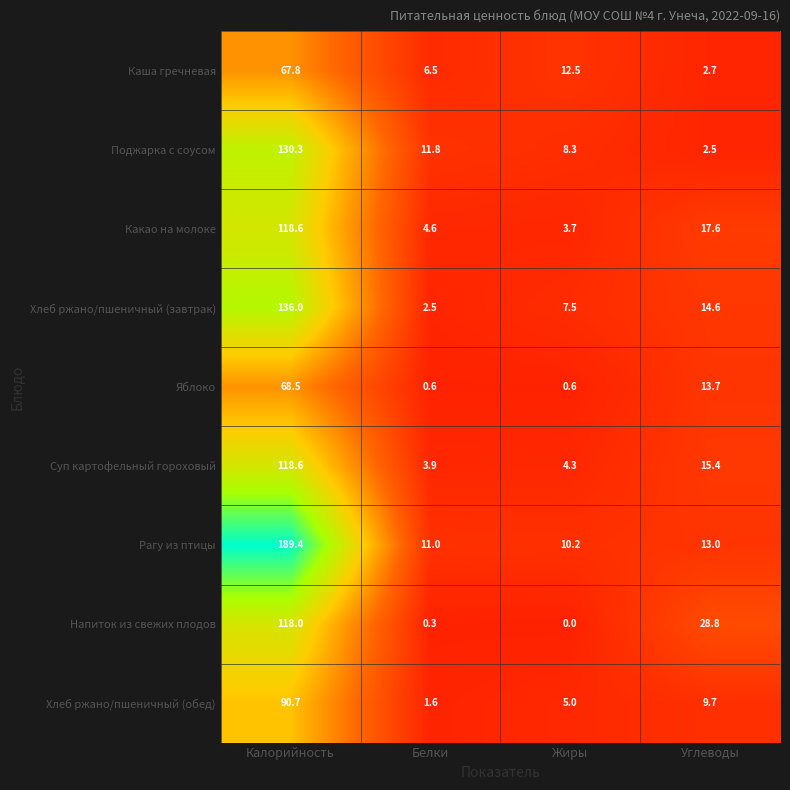

Is it true that Каша гречневая equals 1.7 at Углеводы?

False